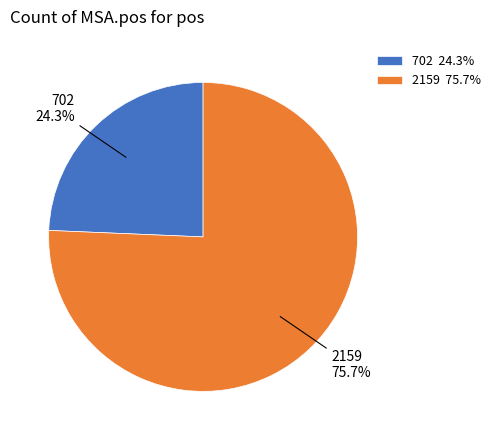

To the nearest percent, what is the average slice percentage?

50%